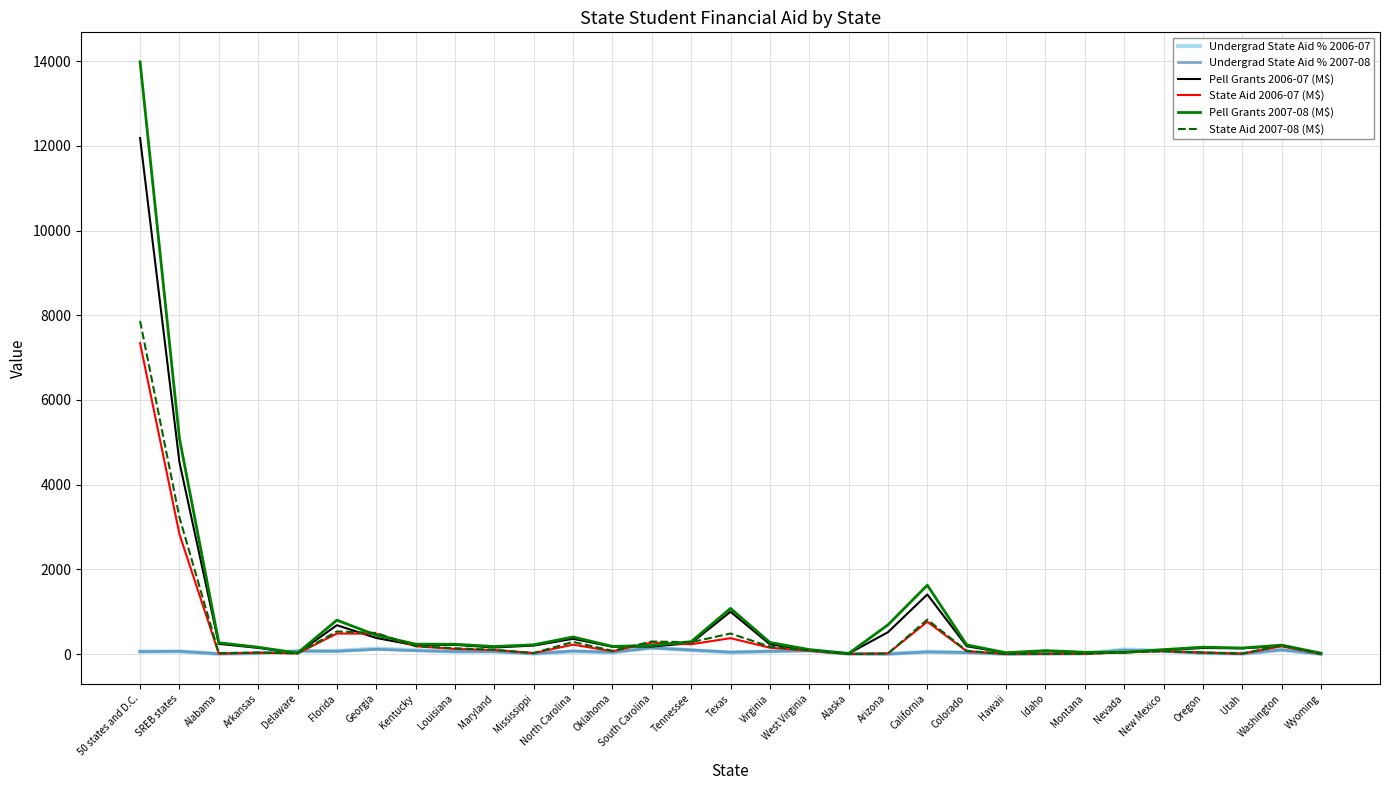

Is it true that Undergrad State Aid % 2006-07 equals 5.4 at Alaska?

True